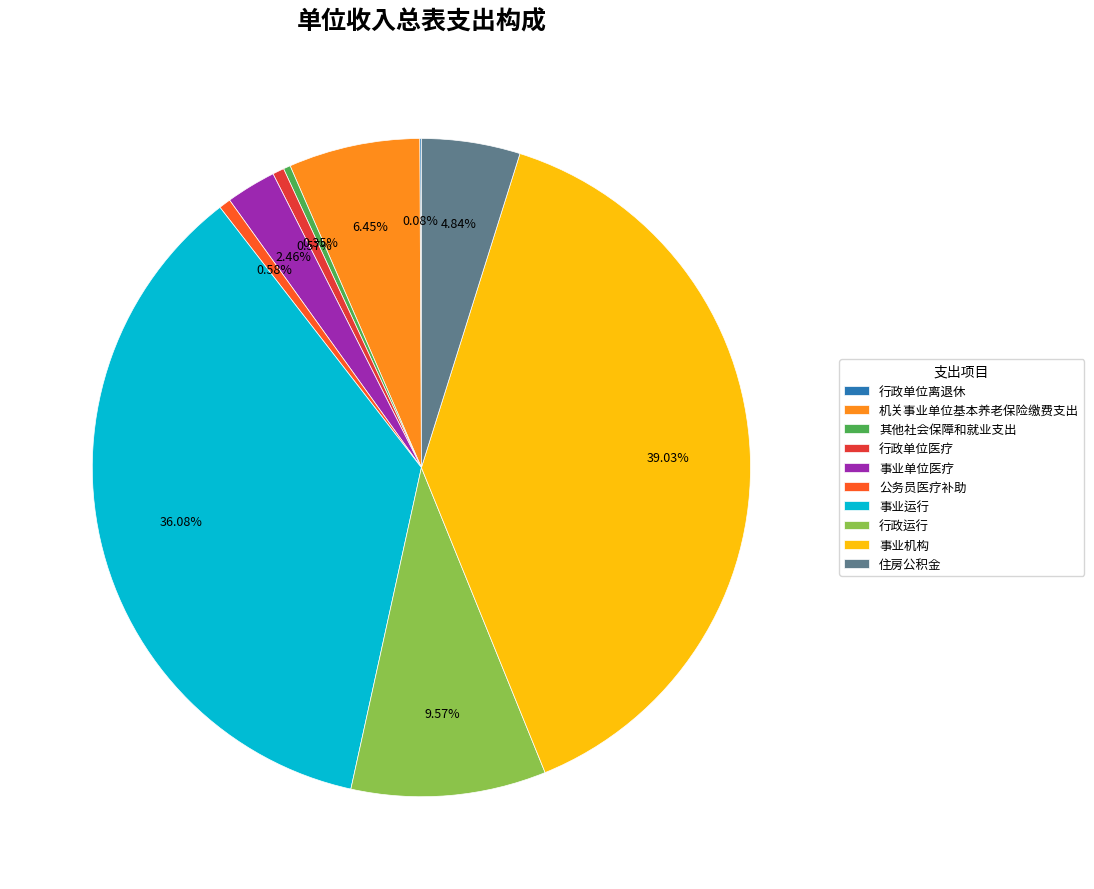

Is there any slice that represents more than half of the pie?

No